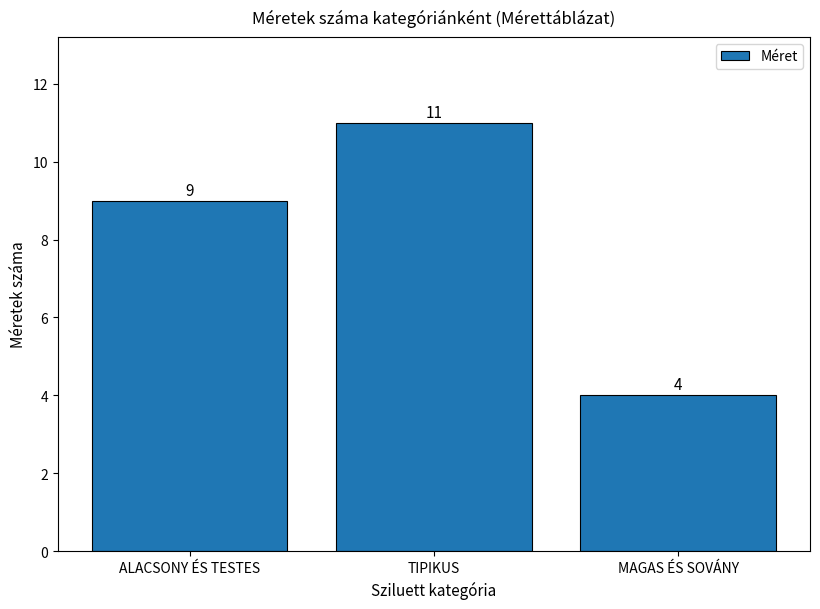

What is the value of the 2nd bar from the left?

11